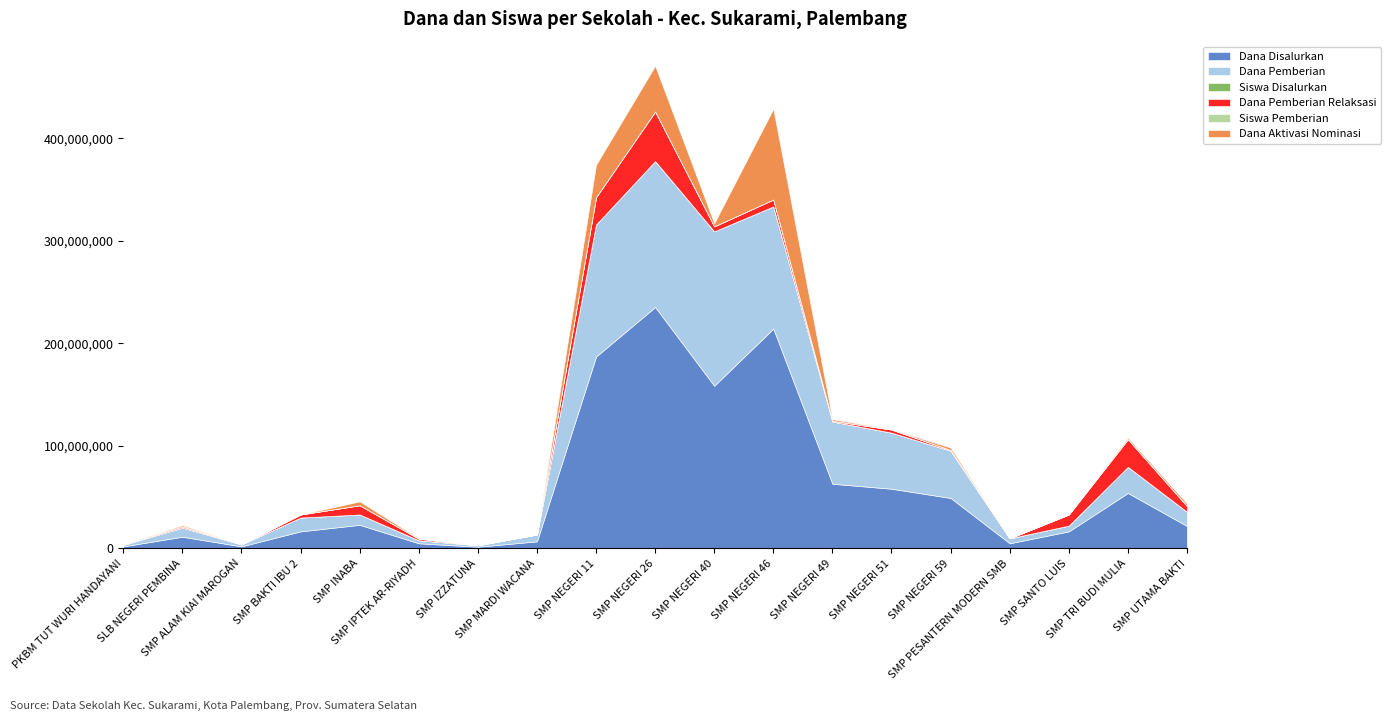

True or false: Siswa Pemberian and Siswa Disalurkan cross at least once.

False